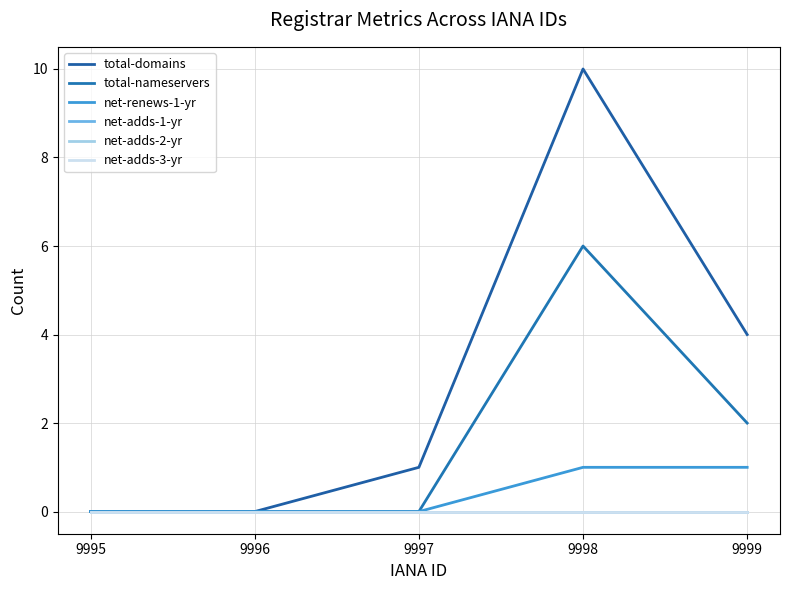

Count the net-renews-1-yr values in the range 0 to 1.

5